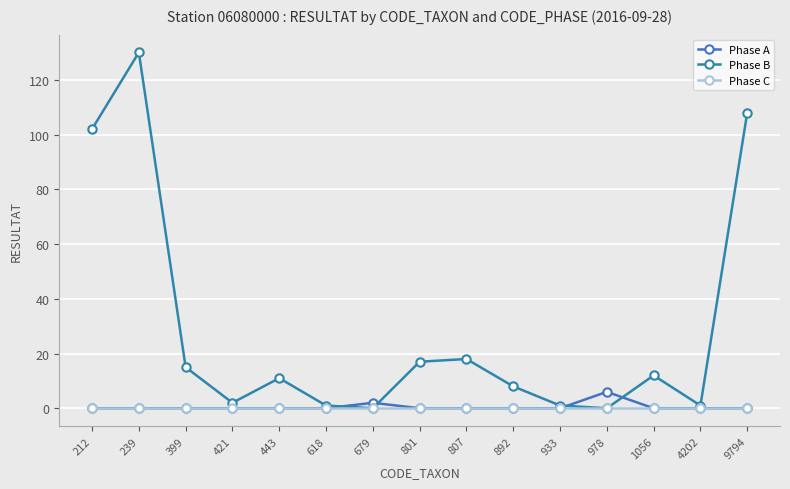

At how many categories does at least one series exceed 5?

10